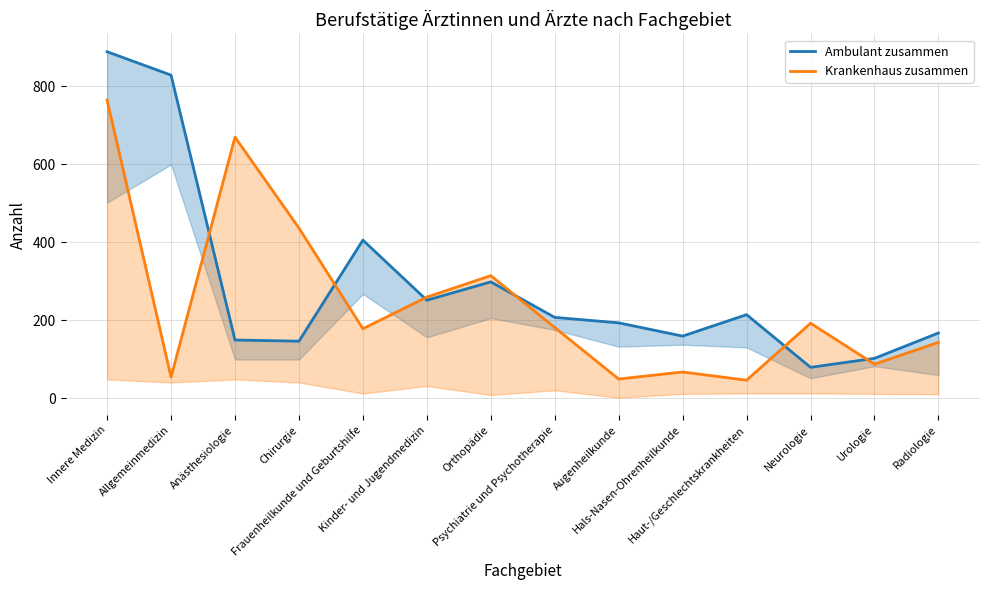

Rank the series by their maximum value, from highest to lowest.

Ambulant zusammen, Krankenhaus zusammen